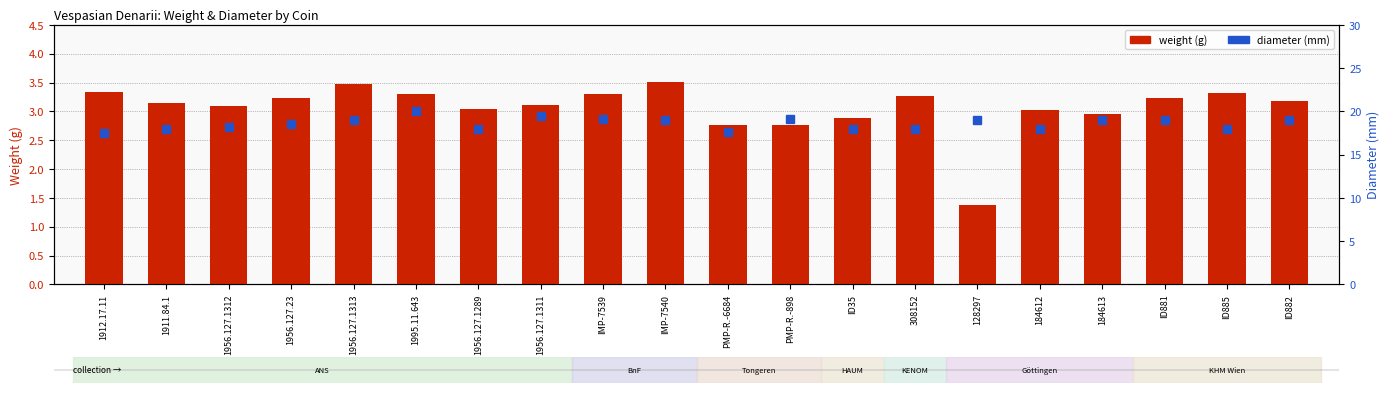

Where does the diameter (mm) series first go above 19?

1995.11.643